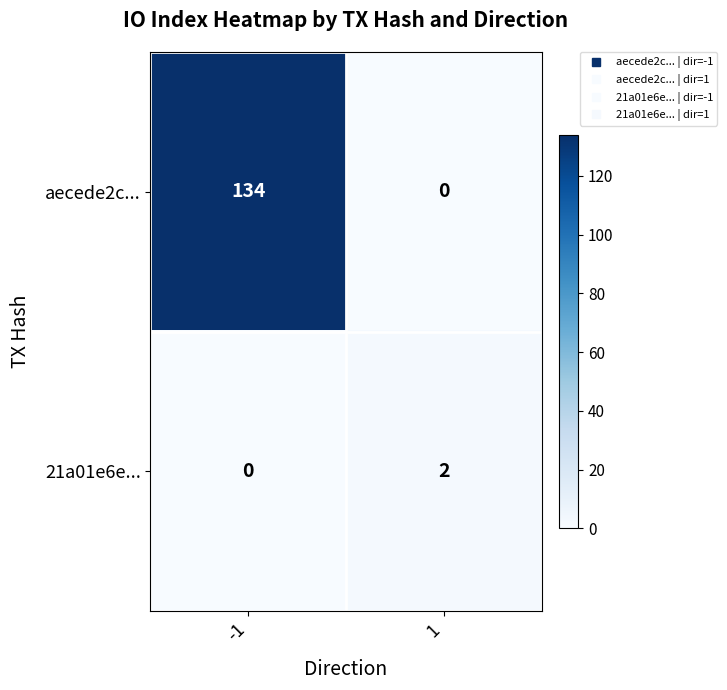

Reading right to left, what are all the values shown in this chart?

aecede2c...: 1=0	-1=134
21a01e6e...: 1=2	-1=0